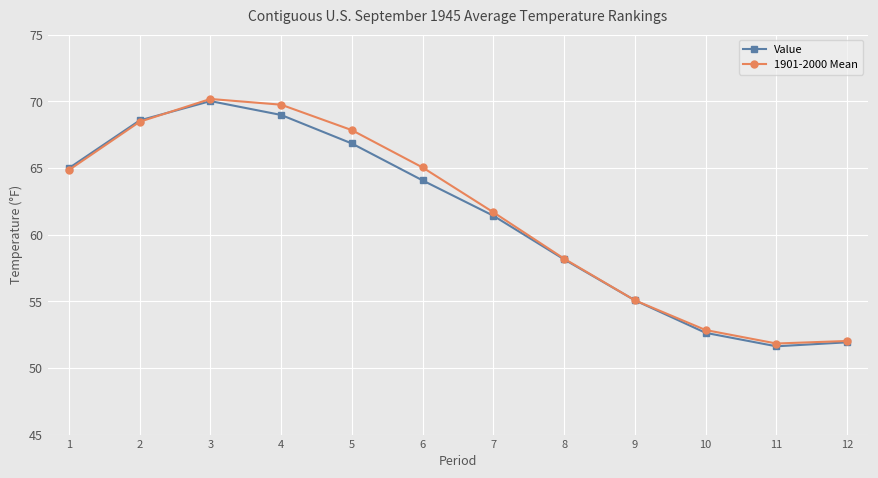

What is the highest value of the 1901-2000 Mean series?

70.2